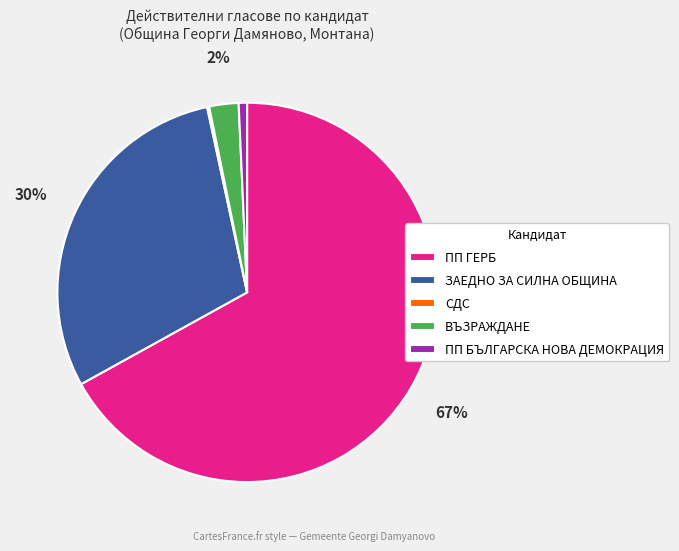

Which category has the biggest portion of the pie?

ПП ГЕРБ